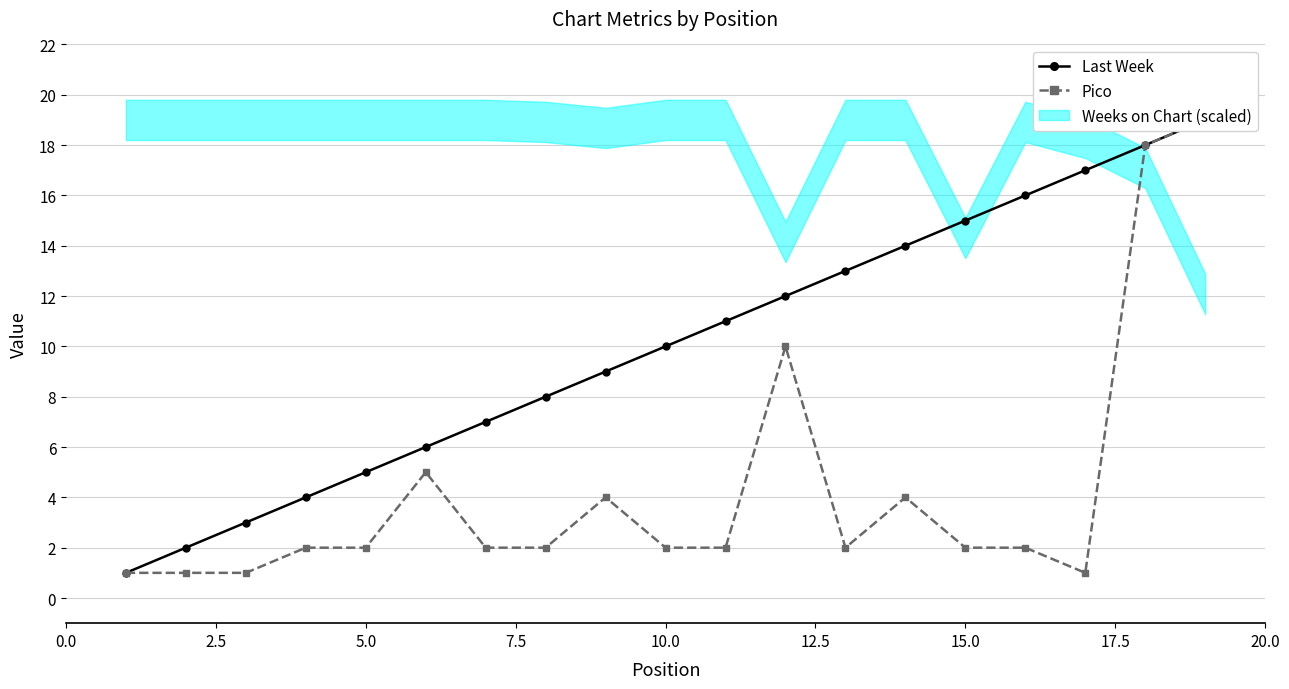

What is the sum of all Pico values?

82